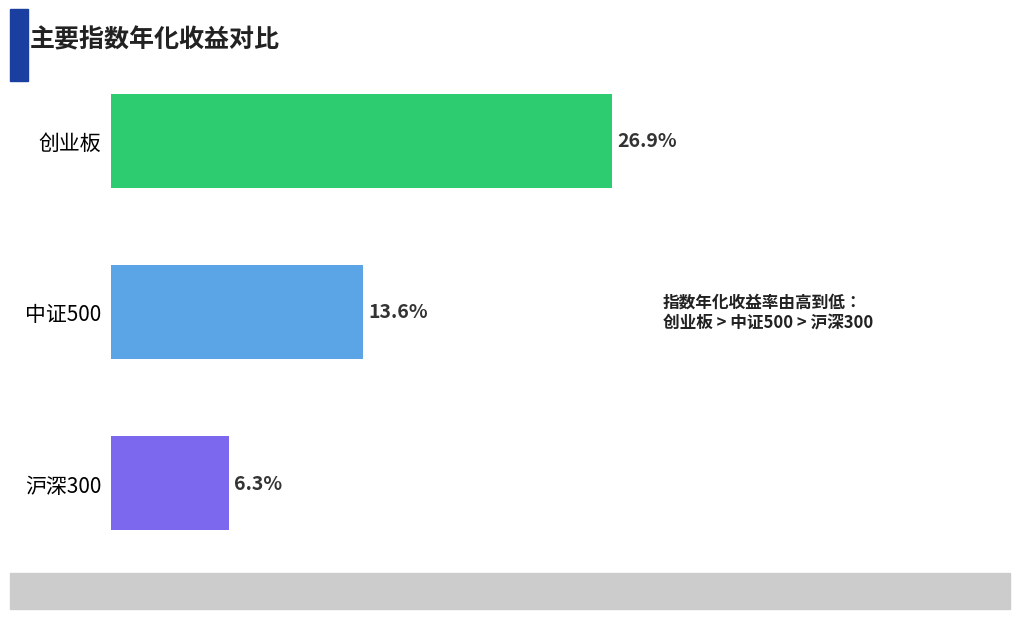

At which label is the value closest to 16?

中证500